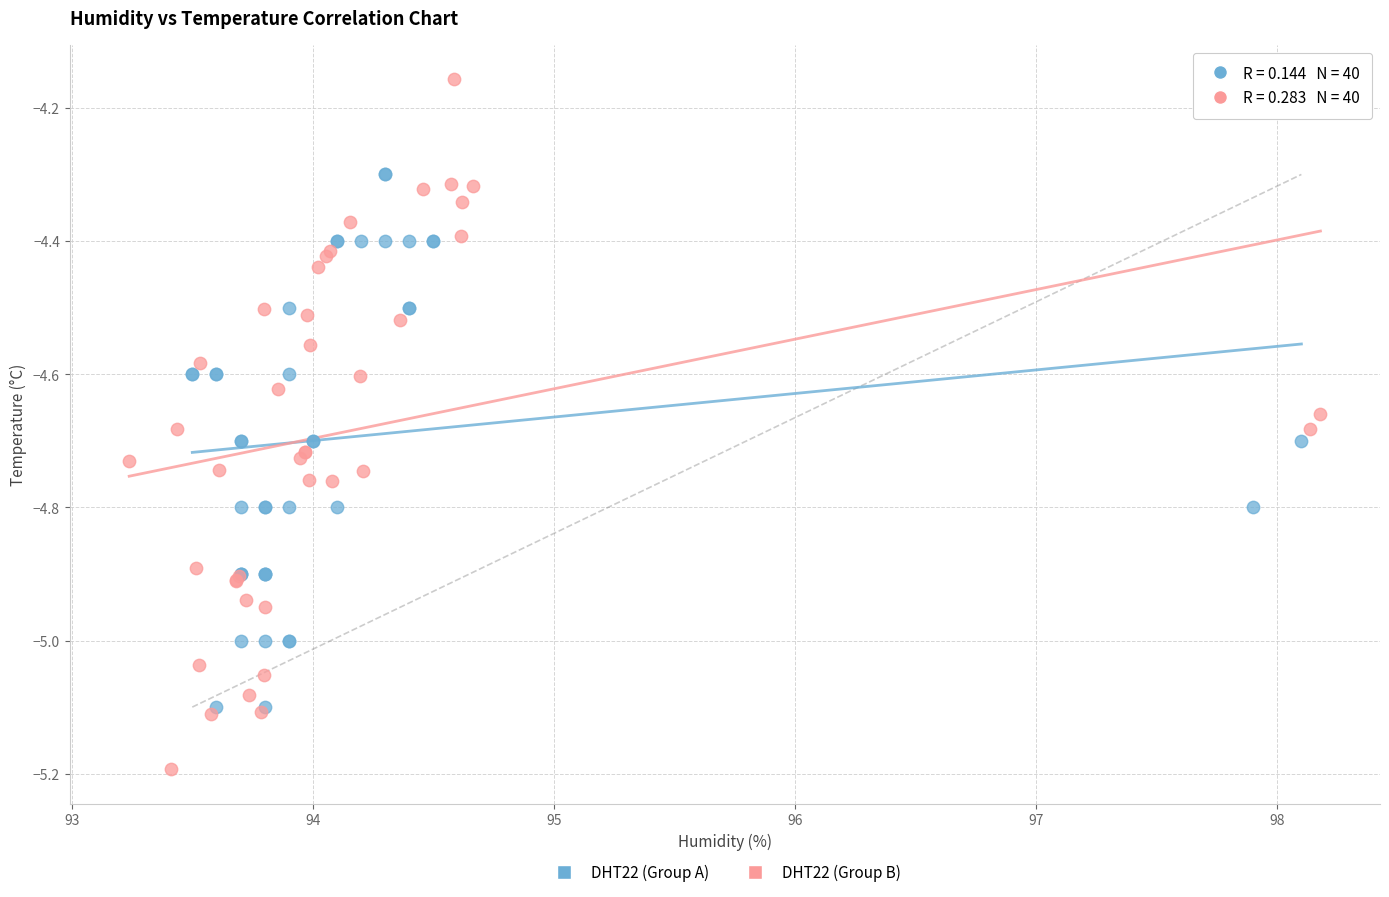

Which series has the widest spread of Y values?

DHT22 (Group B)